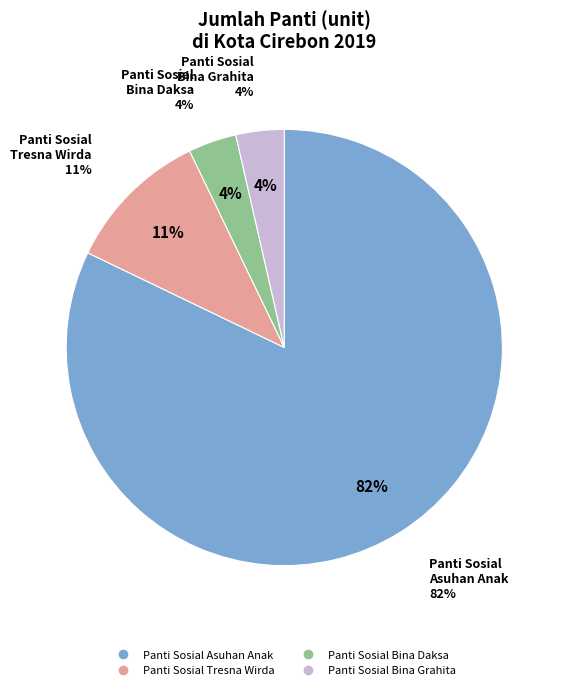

What percentage is the Panti Sosial Bina Daksa slice, to the nearest percent?

4%